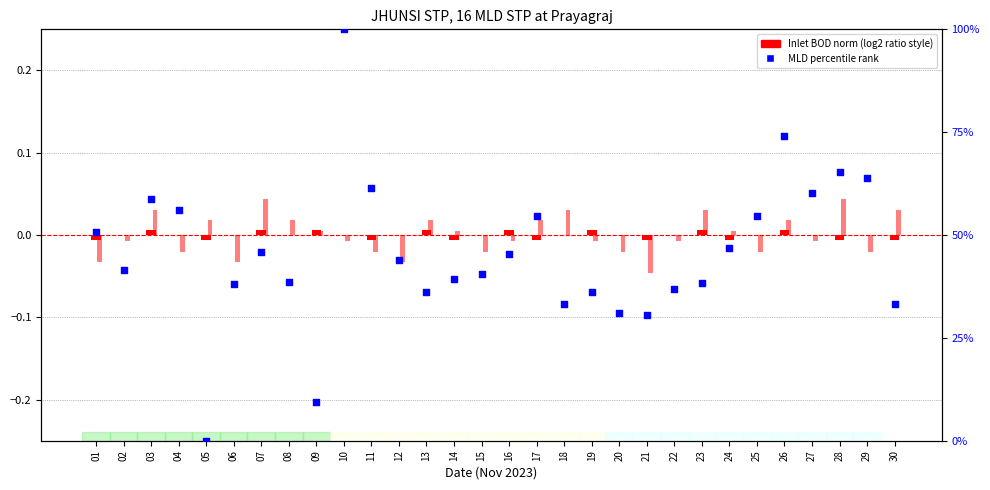

Which series reaches the maximum Y coordinate?

MLD percentile rank